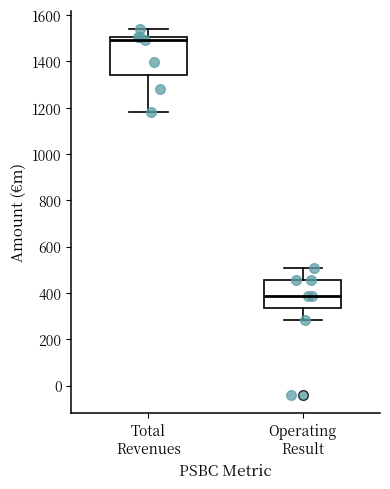

Reading left to right, read every box against the y-axis: the position of its median line, the range the box covers, and the ends of its whiskers. The values are not printed on the chart, so give them approximately, as read against the axis.

Total Revenues: median 1500 (just below the box's upper edge), box 1340 to 1500, whiskers 1180 to 1540
Operating Result: median 380, box 340 to 460, whiskers 280 to 500